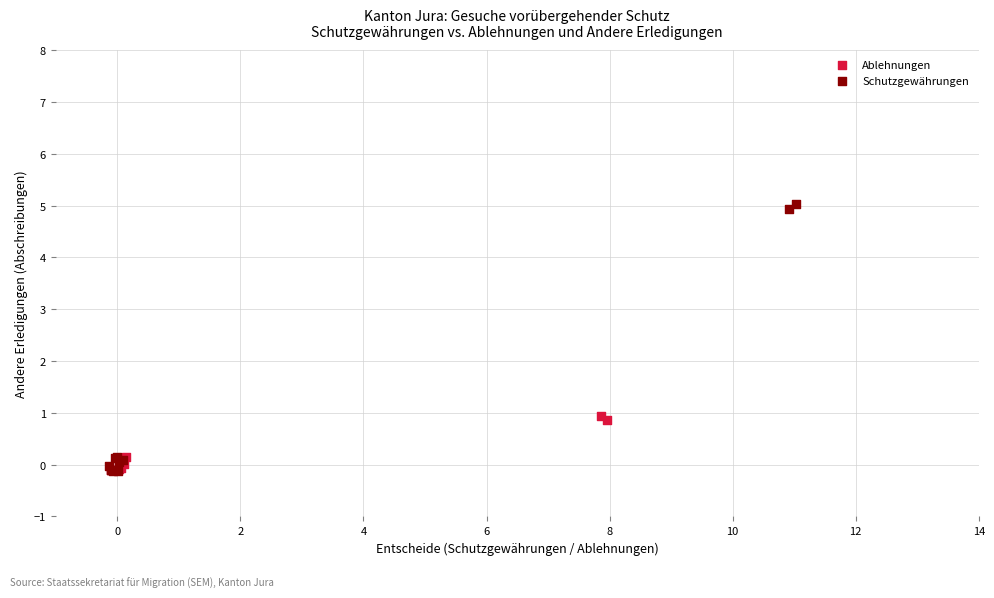

Which series has the largest Y range (max minus min)?

Schutzgewährungen